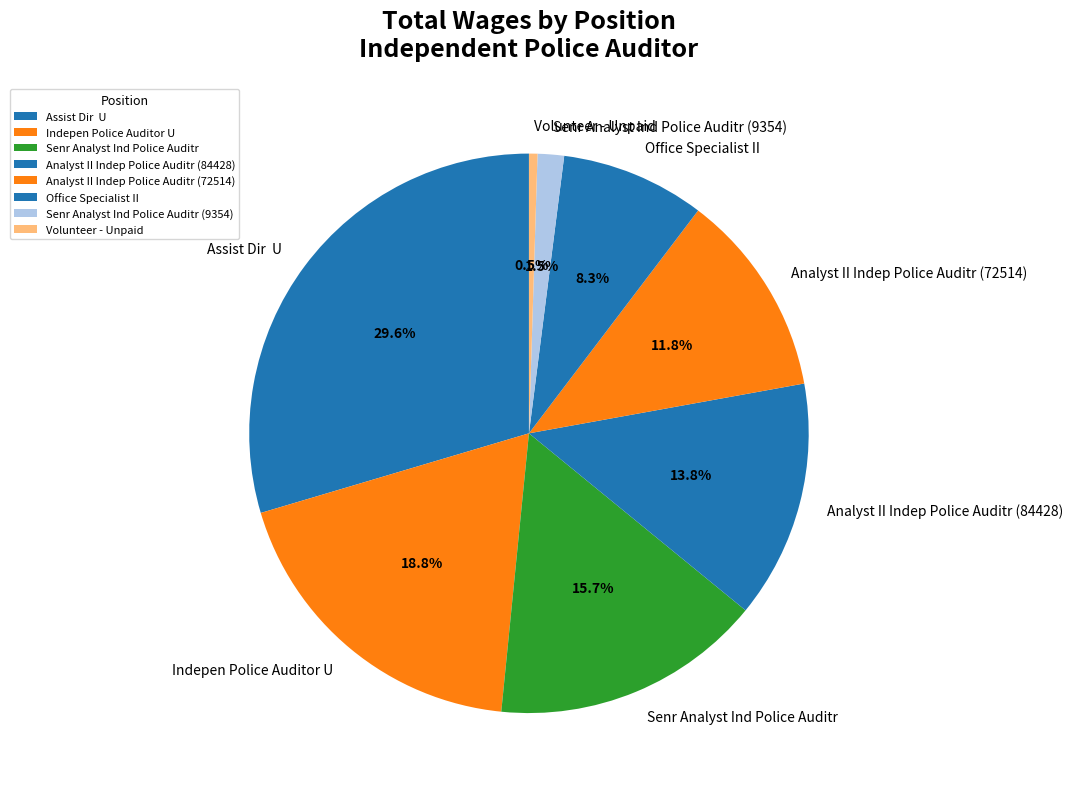

To the nearest percent, what is the difference between the largest and smallest slice percentages?

29%